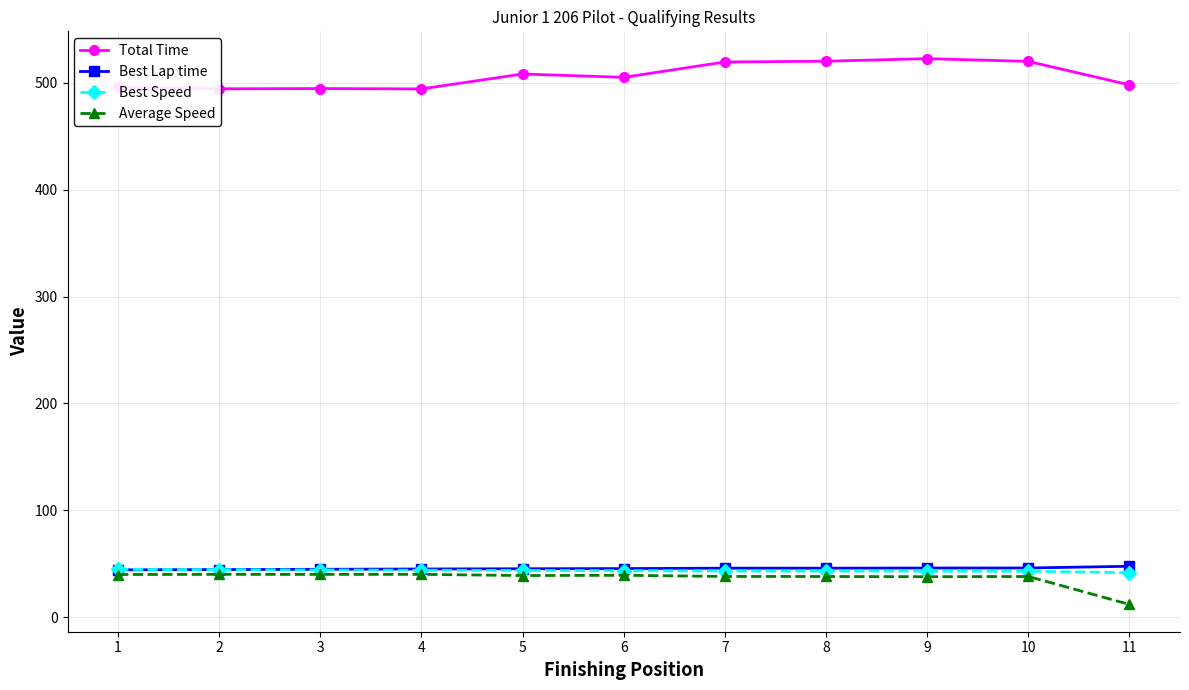

True or false: Total Time and Best Lap time intersect in this chart.

False